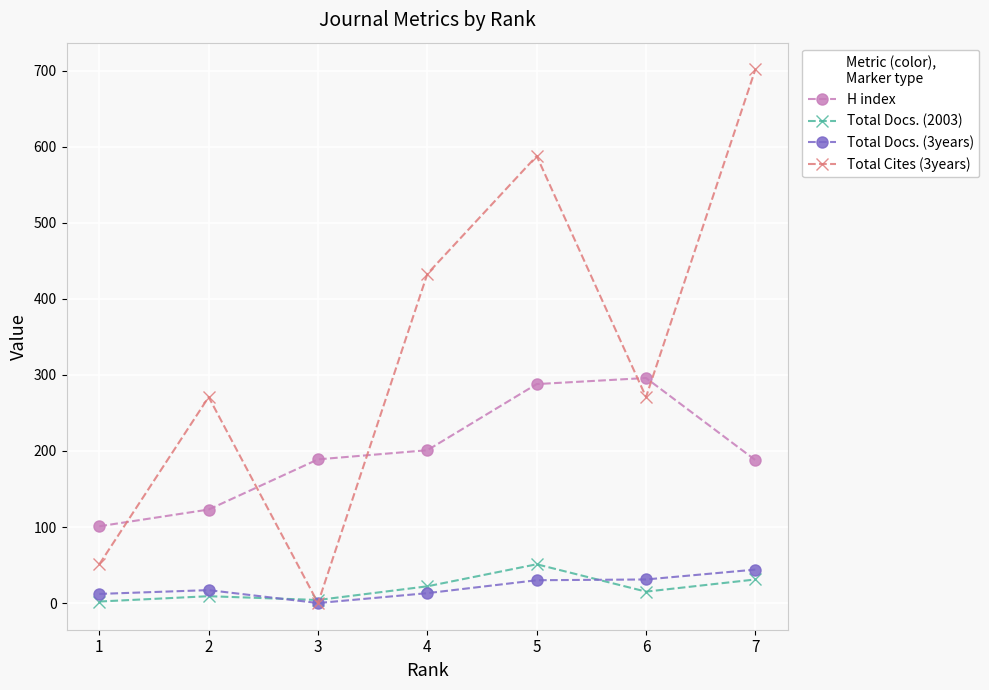

What is the greatest value displayed?

702